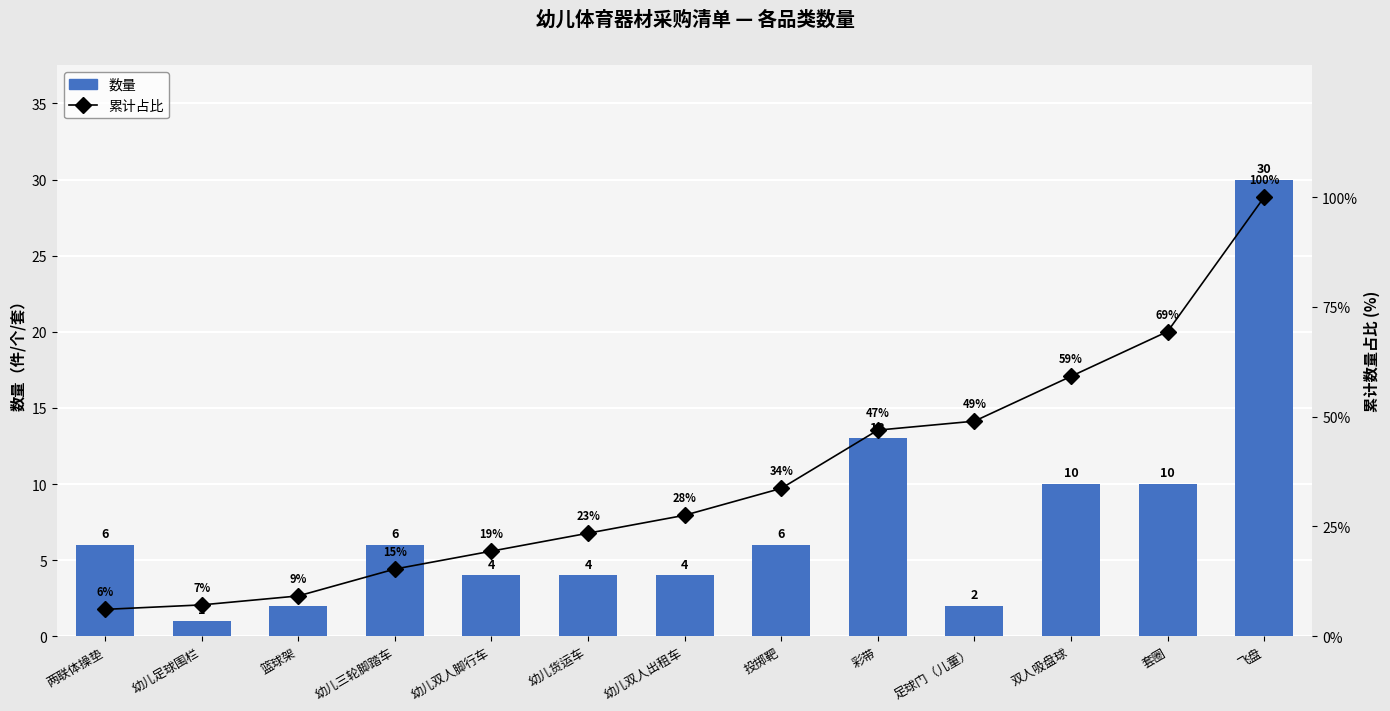

How many groups of bars are there?

13